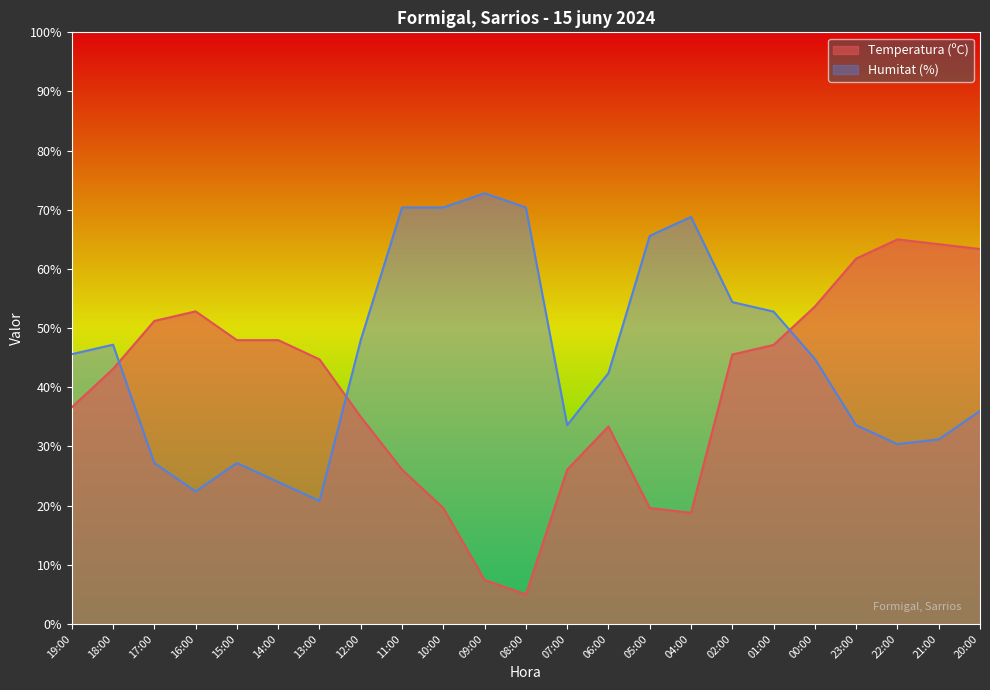

Which series has the widest spread of values?

Temperatura (ºC)